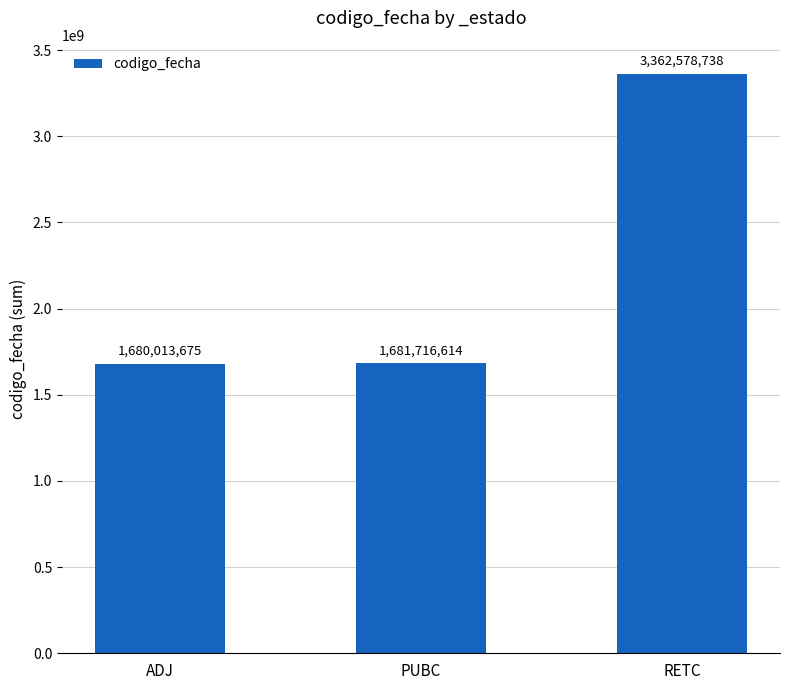

Reading left to right, list all the values displayed in this chart.

1680013675	1681716614	3362578738